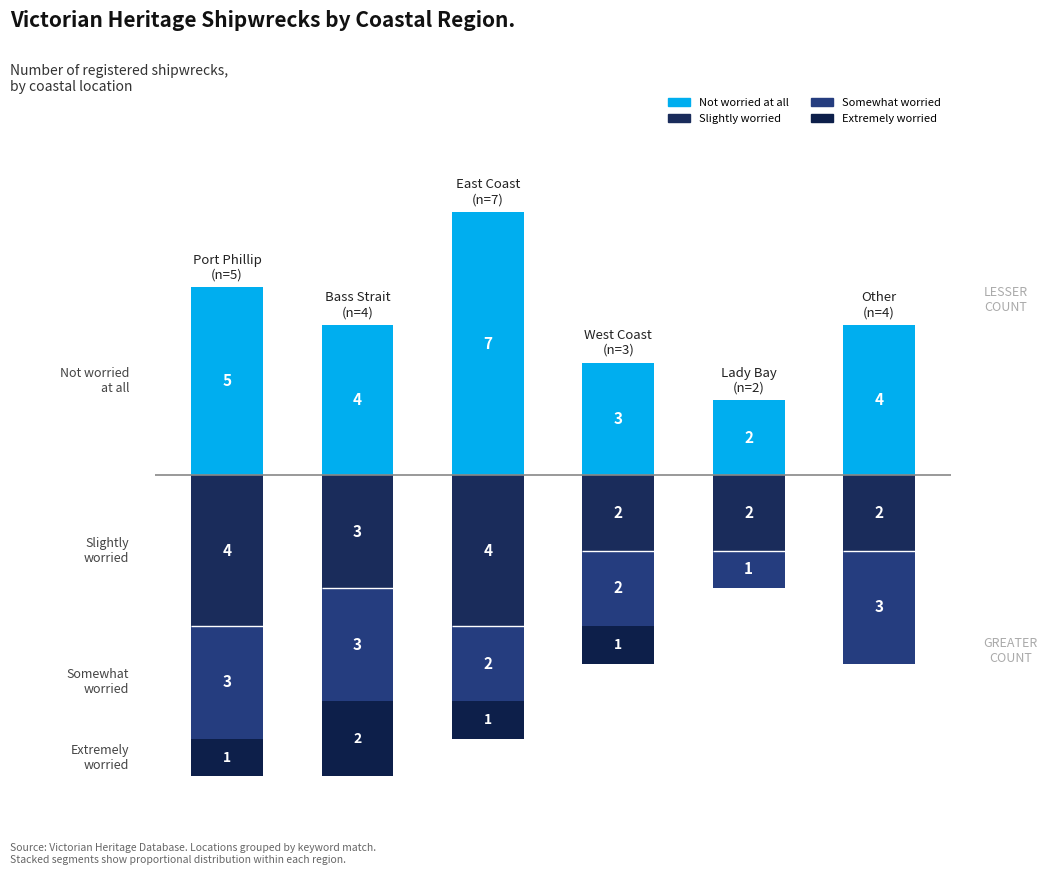

Reading left to right, extract all data points from this chart.

Not worried at all: 0=5	1=4	2=7	3=3	4=2	5=4
Slightly worried: 0=-4	1=-3	2=-4	3=-2	4=-2	5=-2
Somewhat worried: 0=-3	1=-3	2=-2	3=-2	4=-1	5=-3
Extremely worried: 0=-1	1=-2	2=-1	3=-1	4=0	5=0